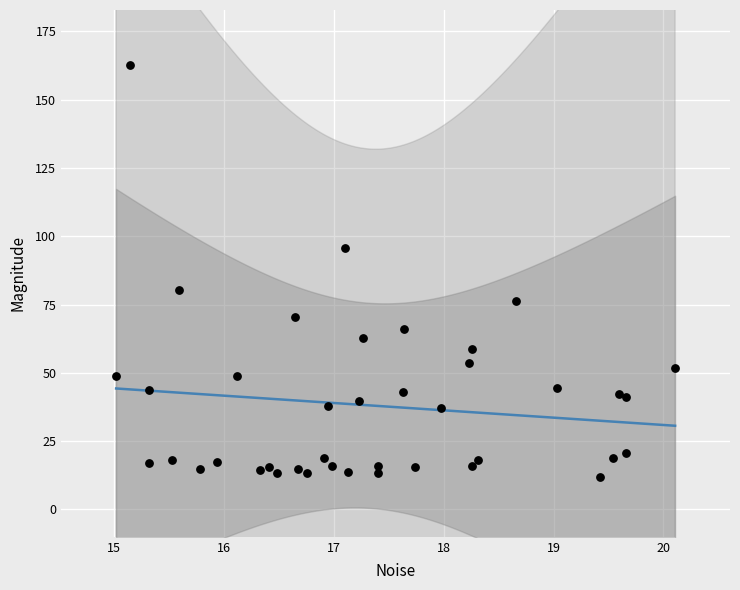

What is the range of X values (max minus min)?

5.1